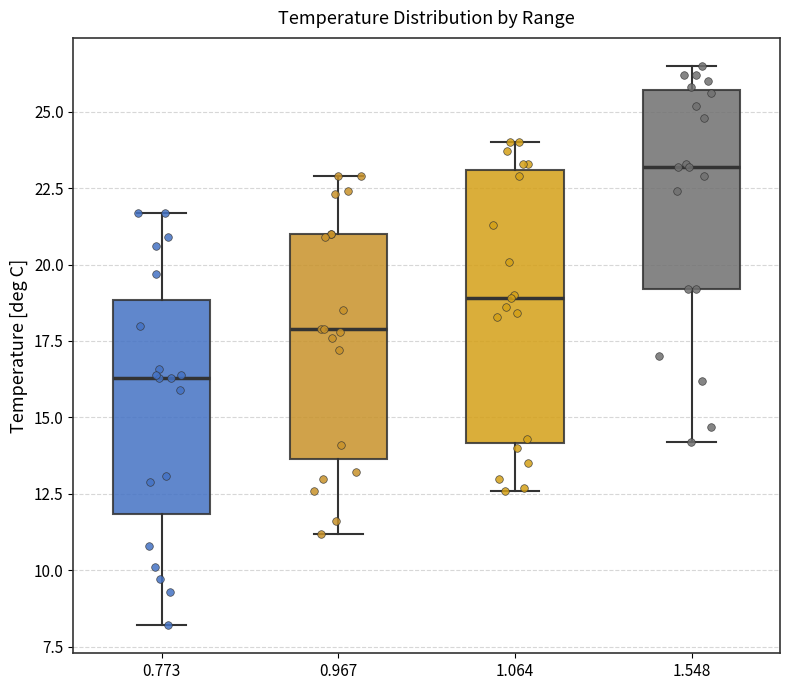

Reading left to right, transcribe this box plot: for each box, give where its median line is, the range the box spans, and where its two whiskers end, as read against the y-axis. The values are not printed on the chart, so give them approximately, as read against the axis.

0.773: median 16.5, box 12.0 to 19.0, whiskers 8.0 to 21.5
0.967: median 18.0, box 13.5 to 21.0, whiskers 11.0 to 23.0
1.064: median 19.0, box 14.0 to 23.0, whiskers 12.5 to 24.0
1.548: median 23.0, box 19.0 to 25.5, whiskers 14.0 to 26.5